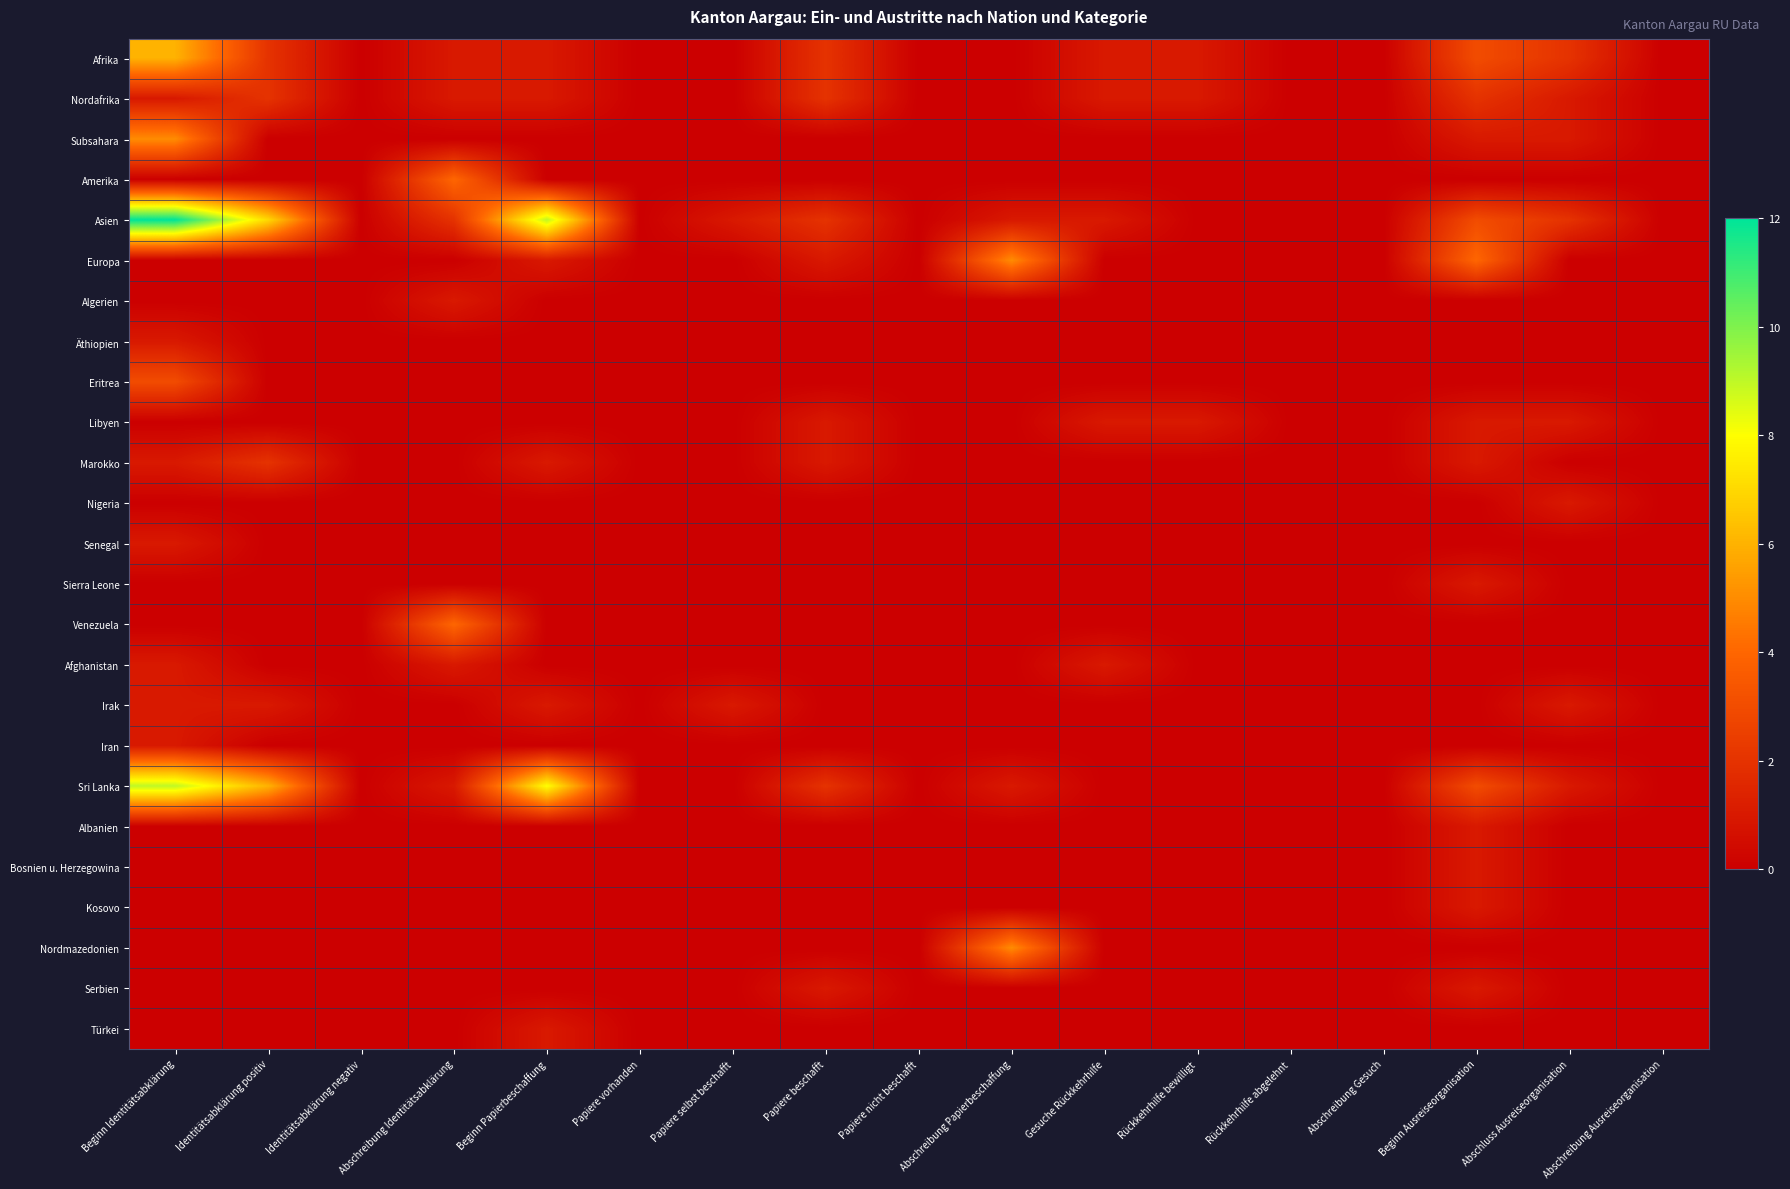

At which category does the chart reach its minimum across all series?

Identitätsabklärung negativ